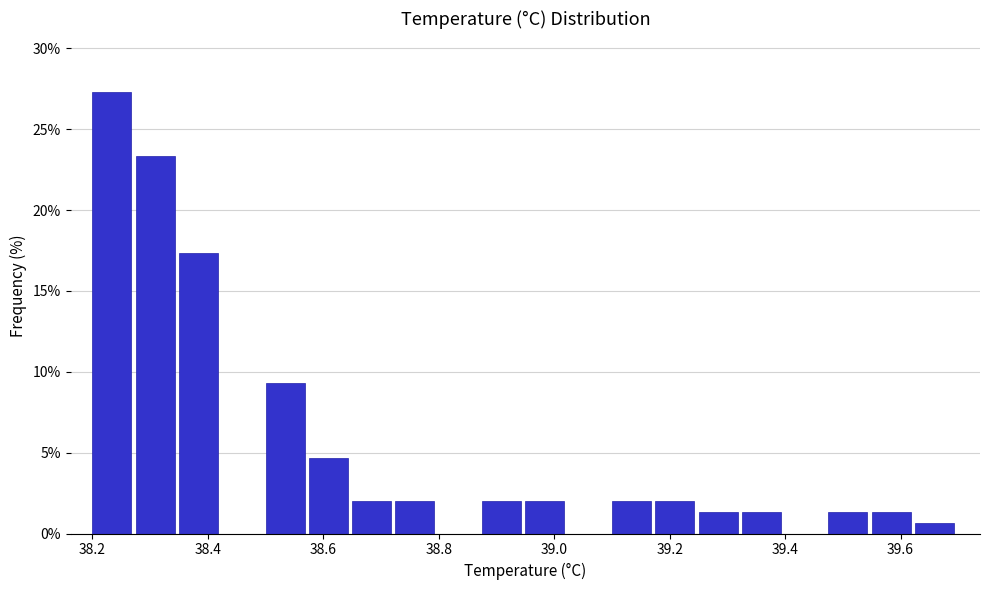

Read against the x-axis, roughly where is the centre of the tallest bar?

38.24